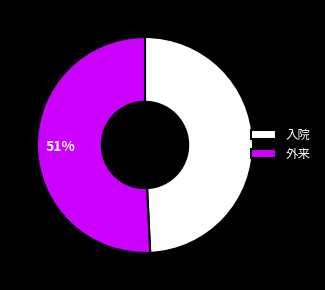

To the nearest percent, what percentage of the pie is 入院?

49%